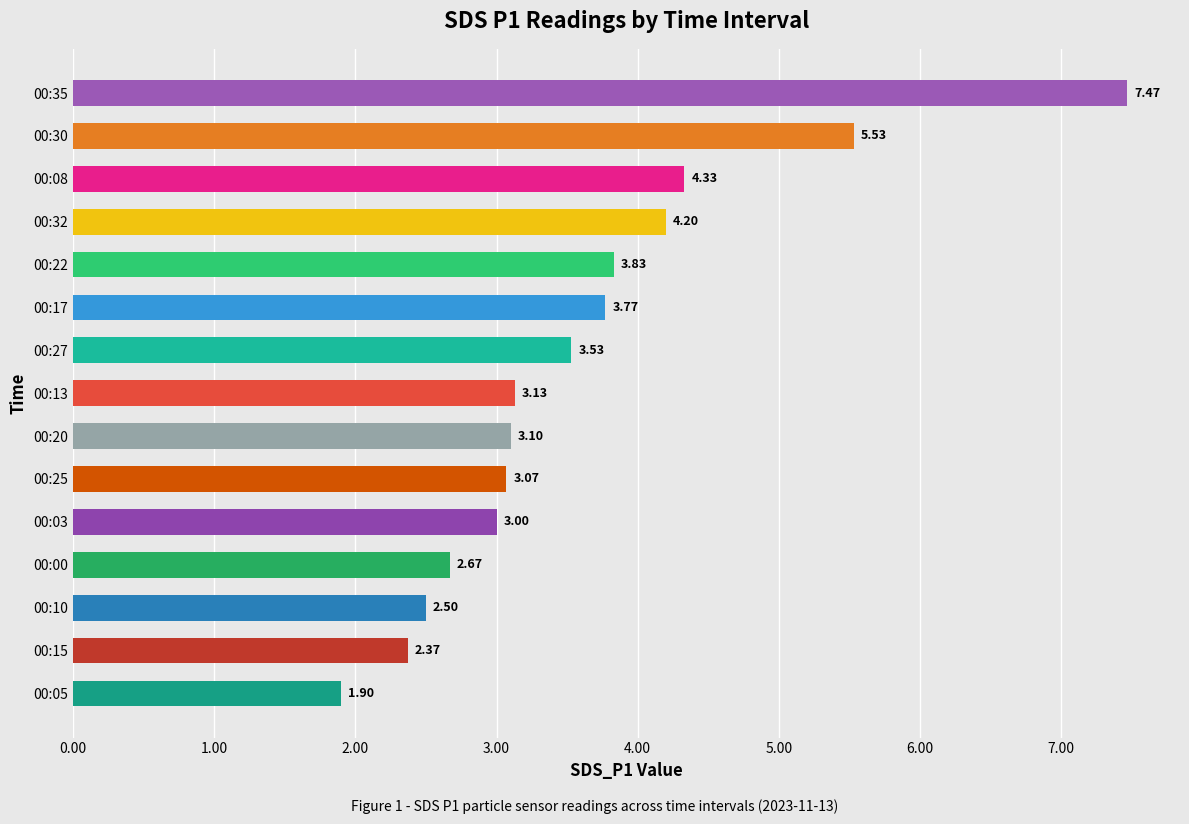

What is the difference between the maximum and minimum values?

5.6